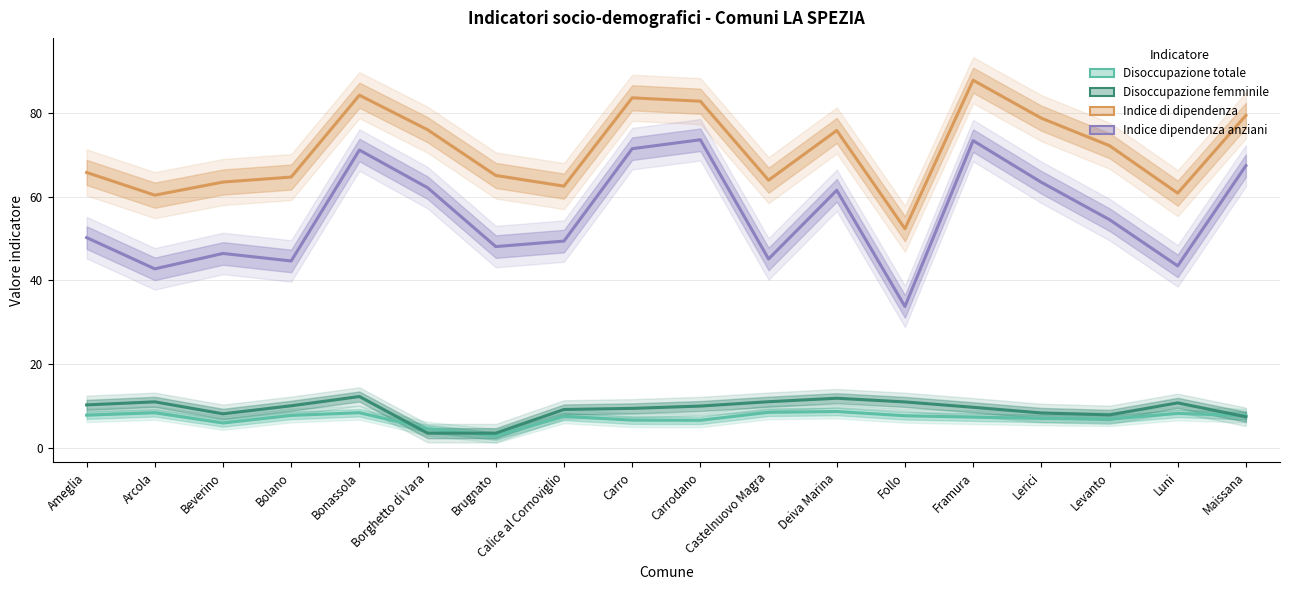

True or false: Indice dipendenza anziani and Disoccupazione femminile cross at least once.

False